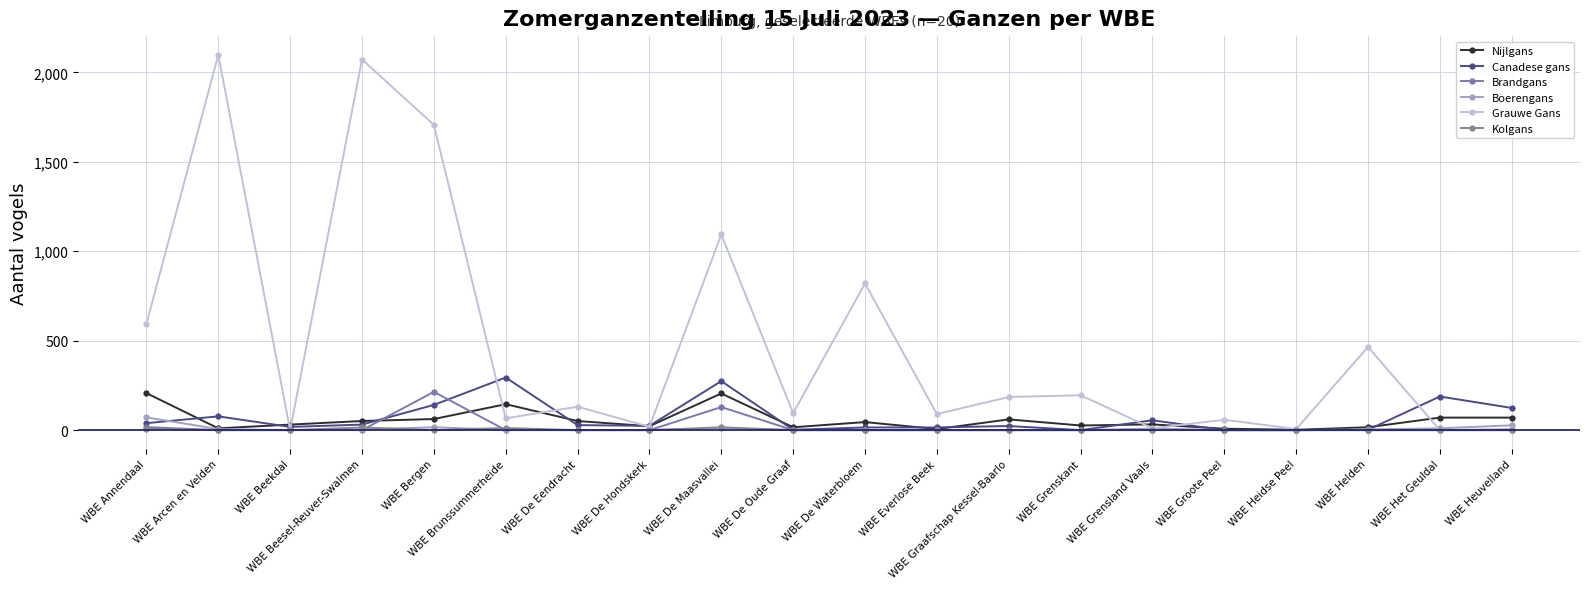

What is the average value of the Canadese gans series?

68